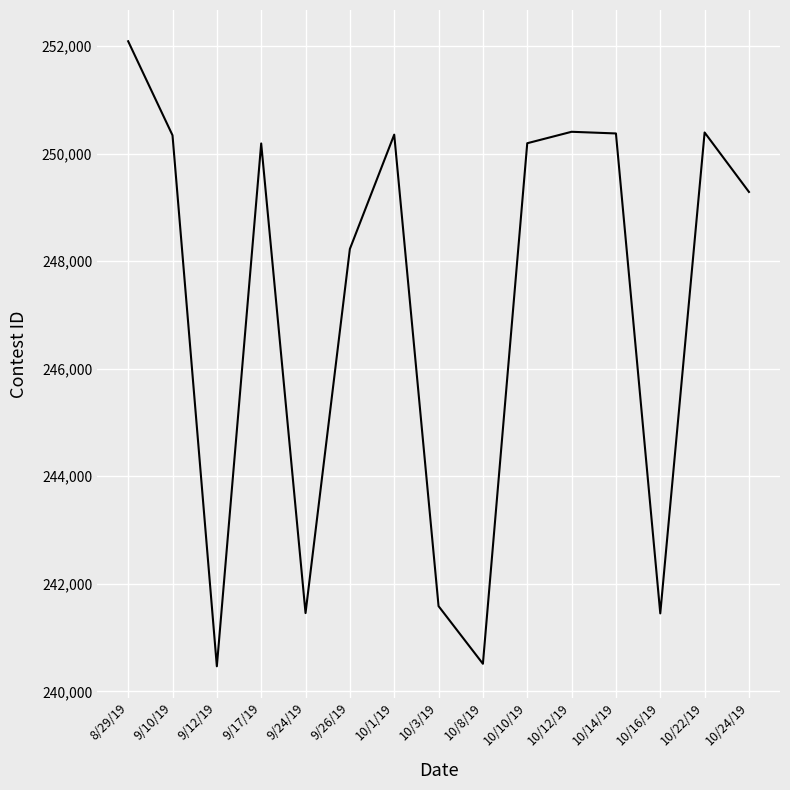

Which category has the highest value across all series?

8/29/19